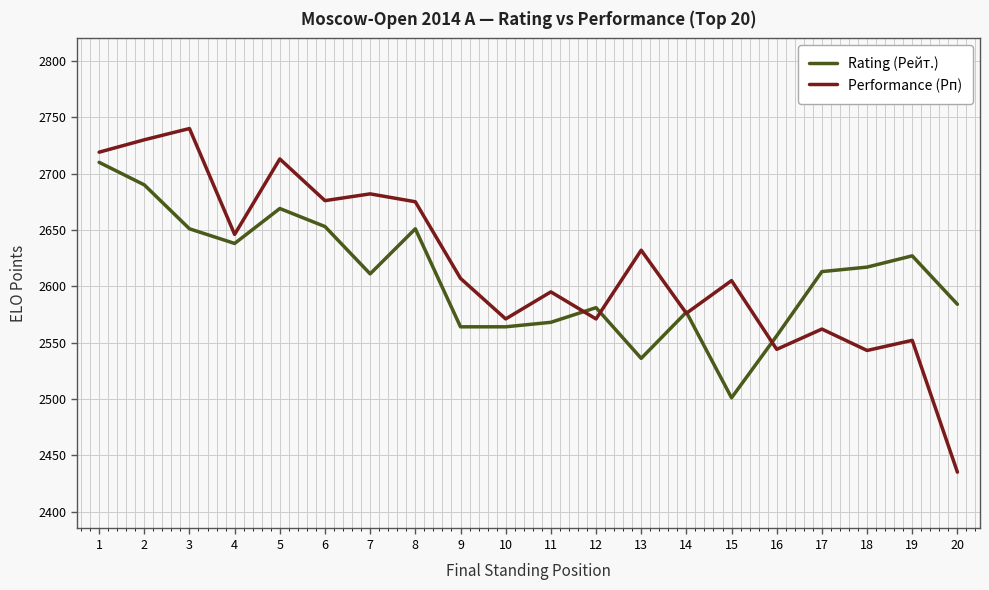

The value of Performance (Рп) at 8 is 1470. True or false?

False